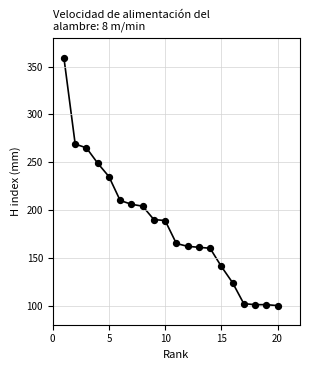

What Y value in the scatter plot is closest to 229?

235